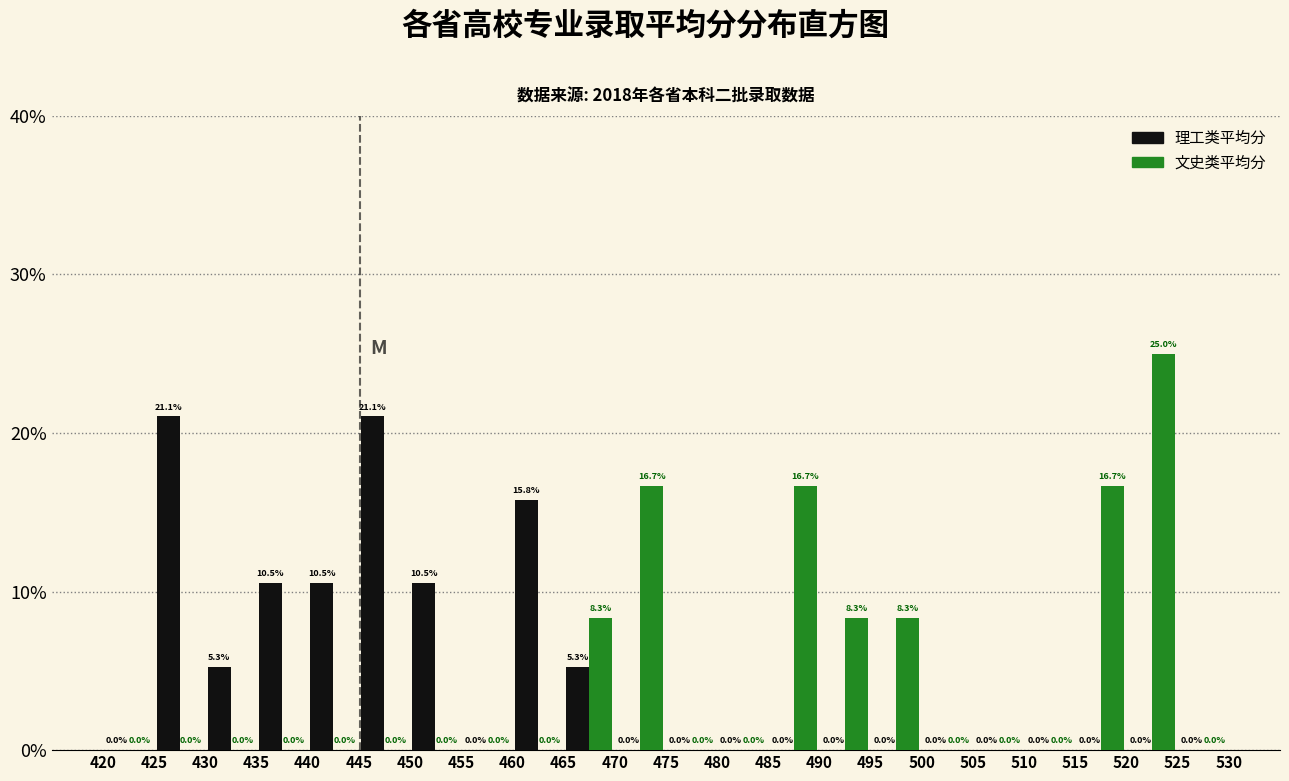

What is the height of the 文史类平均分 bar covering 490 to 495 on the x-axis?

8.3